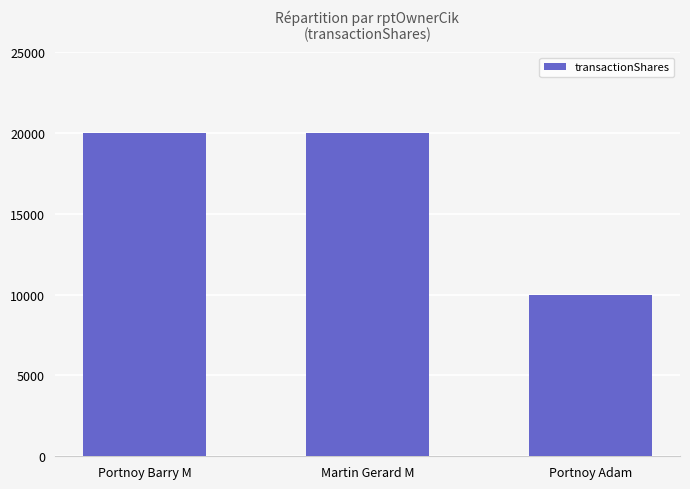

Reading left to right, transcribe all the data shown in this chart.

Portnoy Barry M=20000	Martin Gerard M=20000	Portnoy Adam=10000